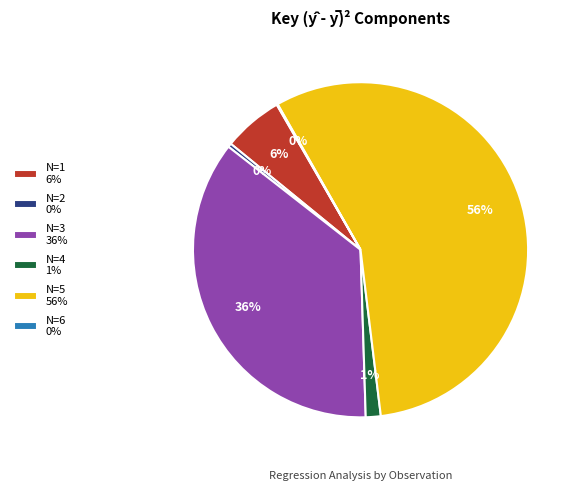

True or false: N=3 36% accounts for 43% of the total.

False